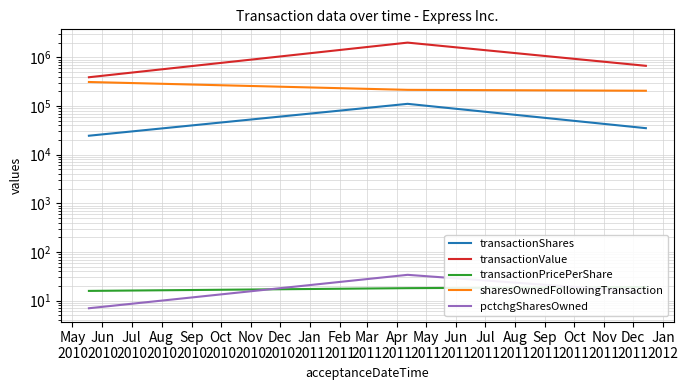

How many categories are shown in the chart?

3